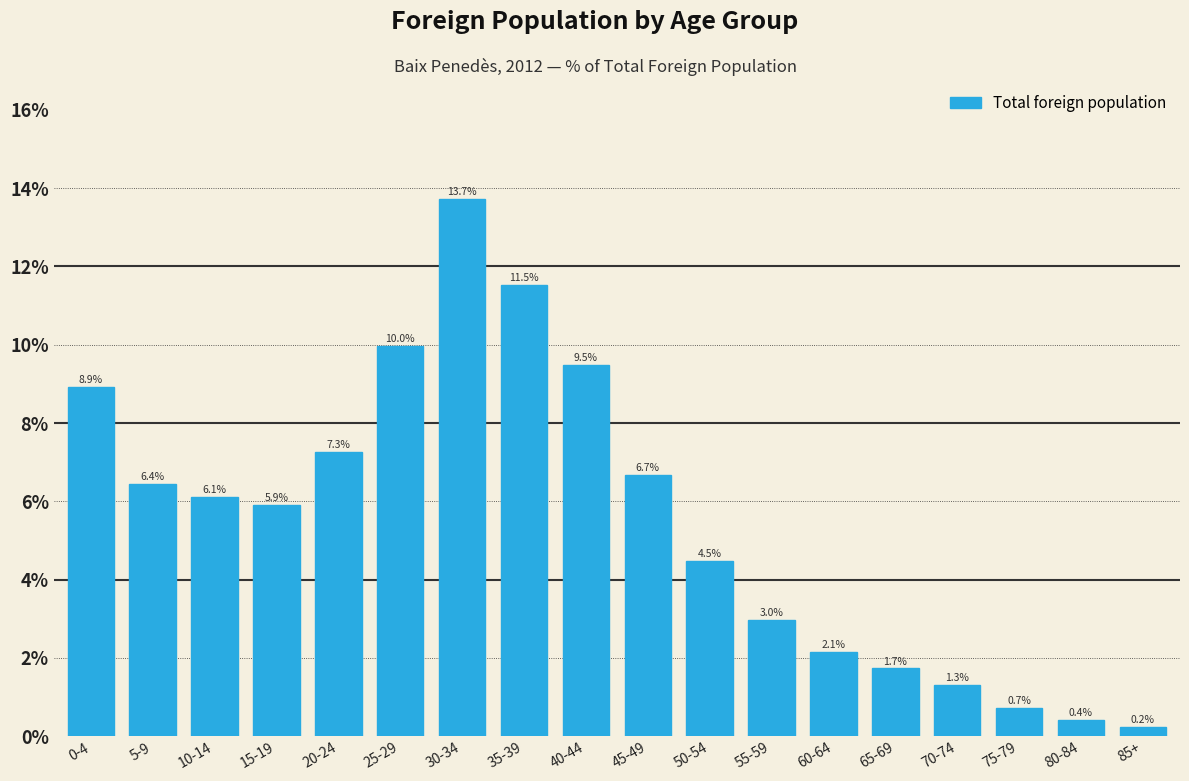

Reading left to right, list all the values displayed in this chart.

0-4=8.9	5-9=6.4	10-14=6.1	15-19=5.9	20-24=7.3	25-29=10.0	30-34=13.7	35-39=11.5	40-44=9.5	45-49=6.7	50-54=4.5	55-59=3.0	60-64=2.1	65-69=1.7	70-74=1.3	75-79=0.7	80-84=0.4	85+=0.2